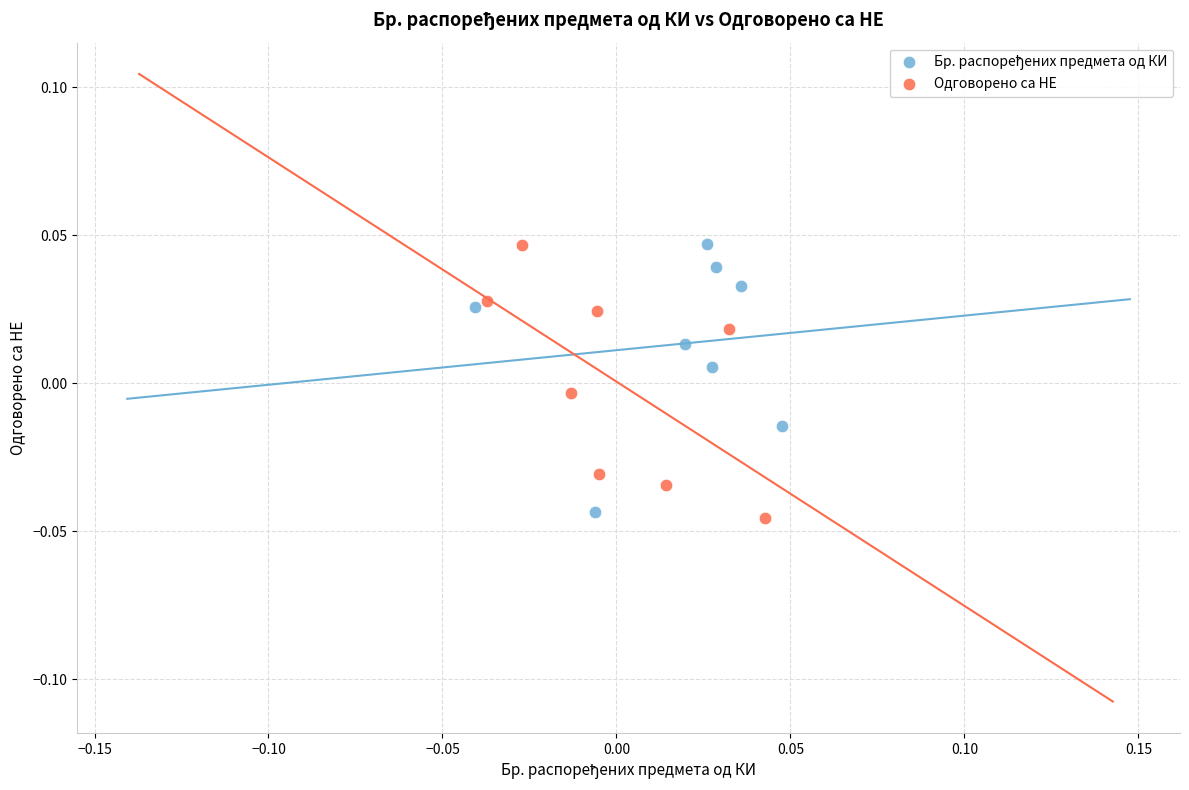

Which series contains the lowest Y value?

Одговорено са НЕ